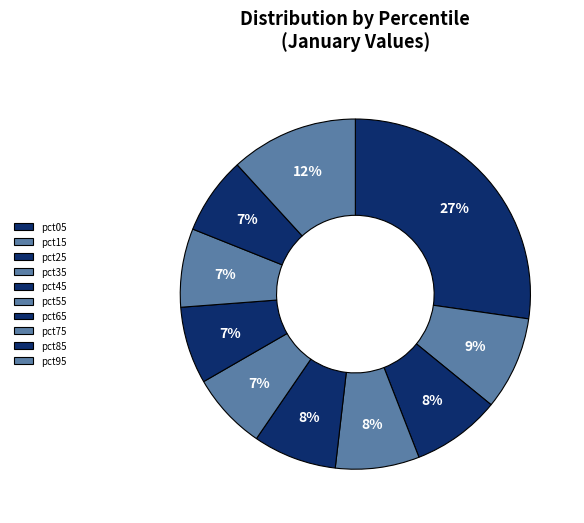

Does any single category account for the majority?

No